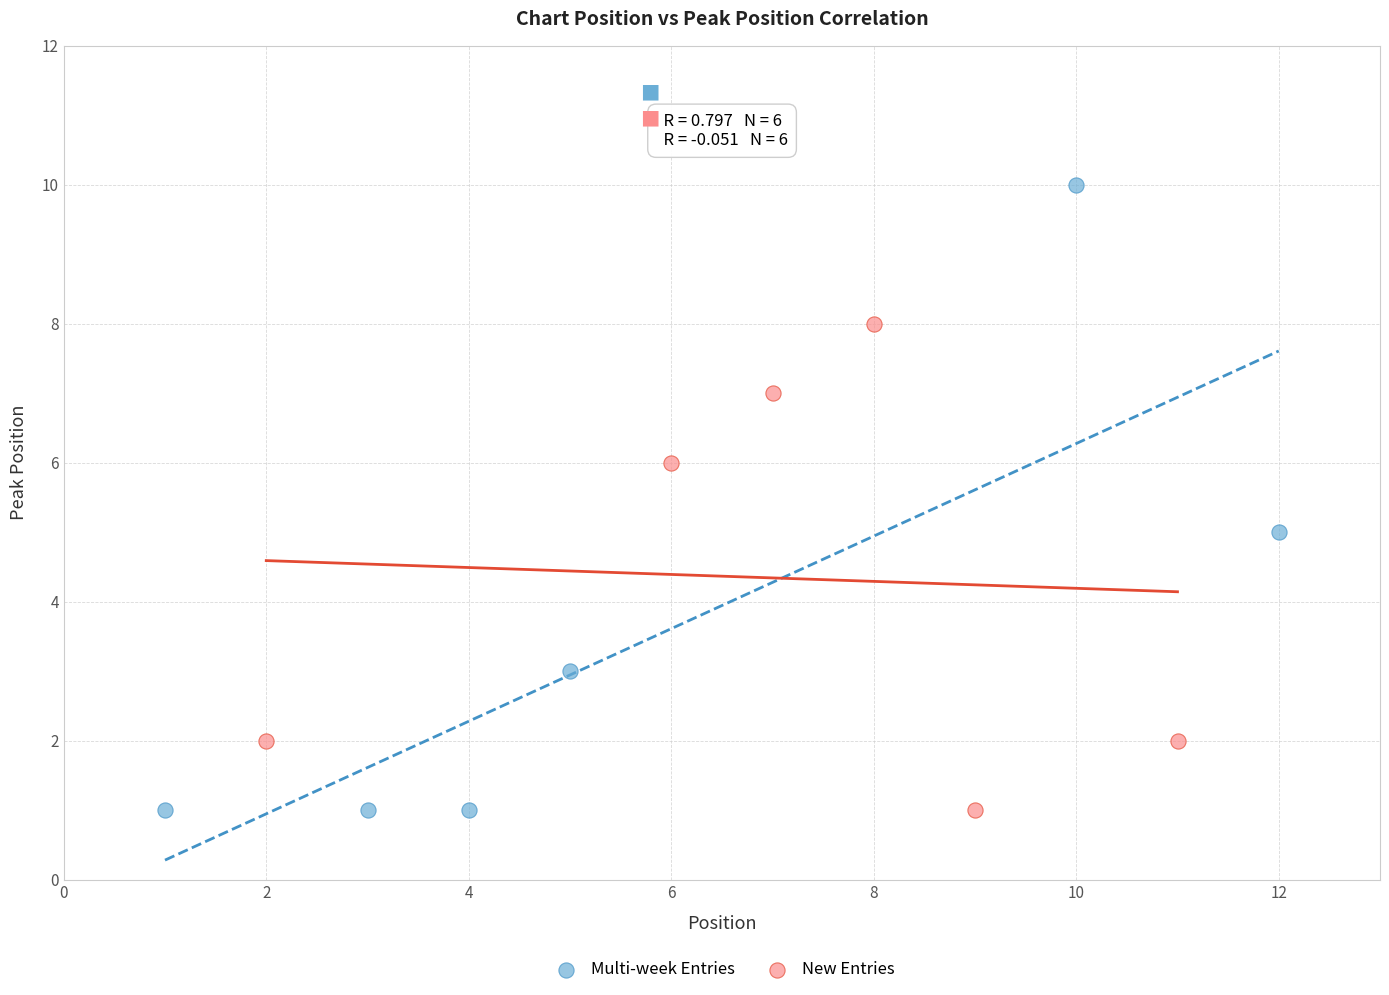

Which series reaches the maximum Y coordinate?

Multi-week Entries